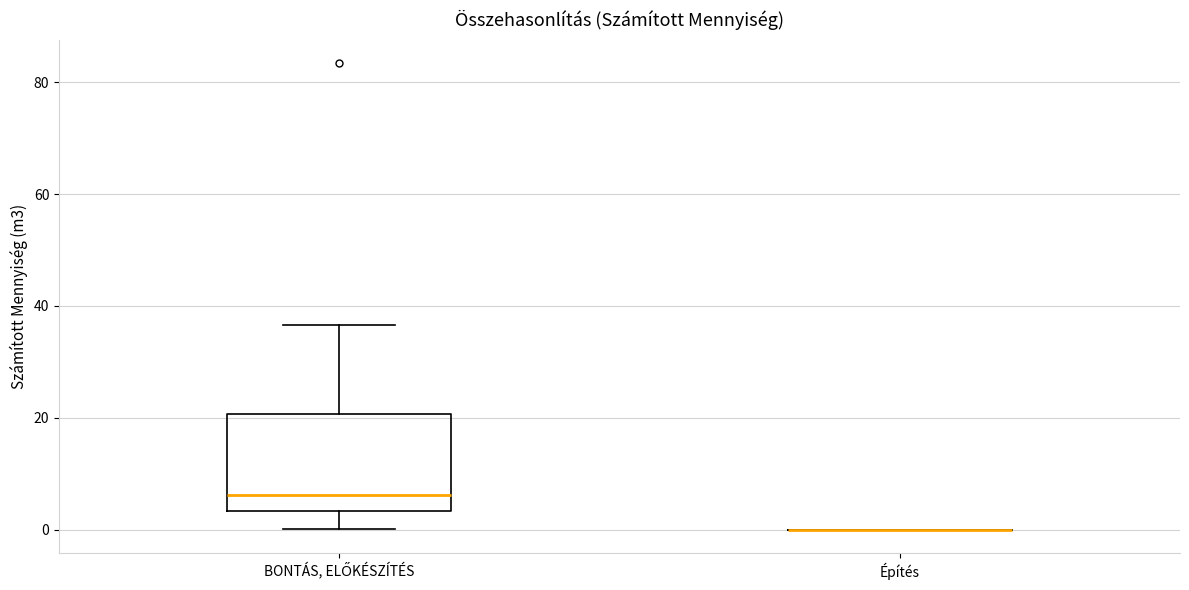

Reading left to right, transcribe this box plot: for each box, give where its median line is, the range the box spans, and where its two whiskers end, as read against the y-axis. The values are not printed on the chart, so give them approximately, as read against the axis.

BONTÁS, ELŐKÉSZÍTÉS: median 6, box 4 to 20, whiskers 0 to 36
Építés: box collapsed to a line at 0, whiskers 0 to 0